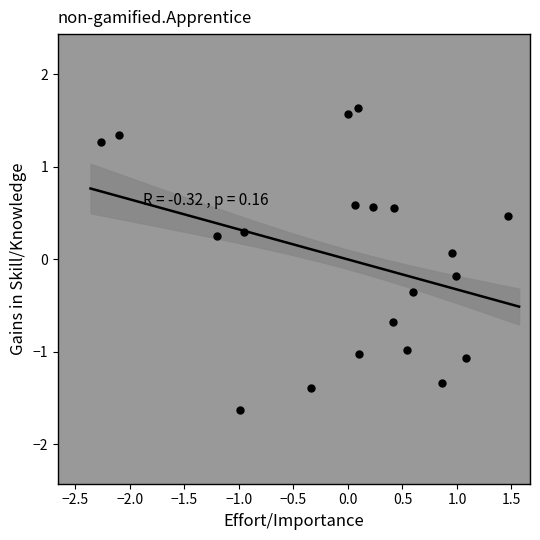

What is the range of X values (max minus min)?

3.7